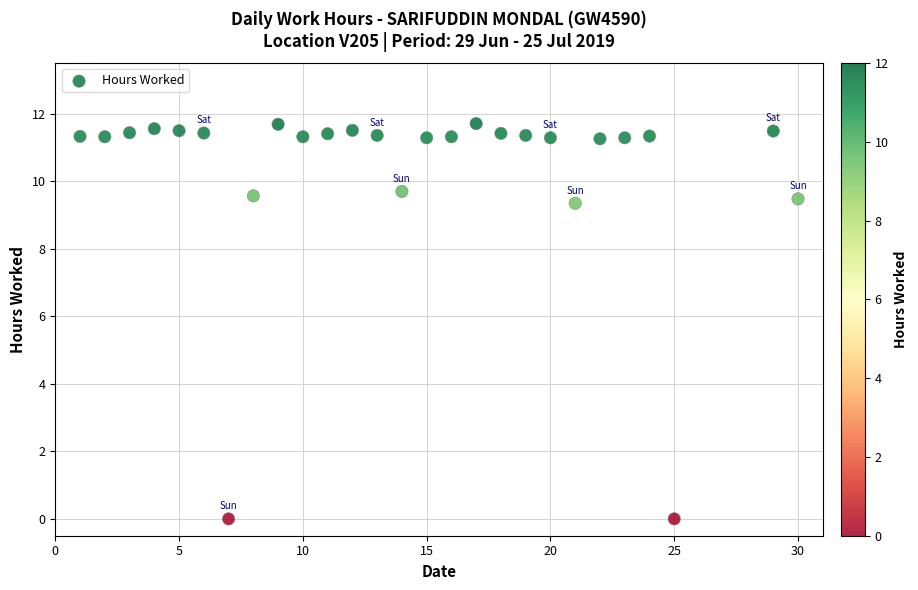

What is the range of Y values (max minus min)?

11.7